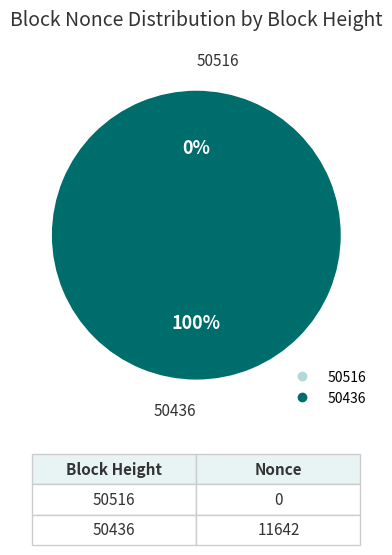

Between 50436 and 50516, which is larger?

50436